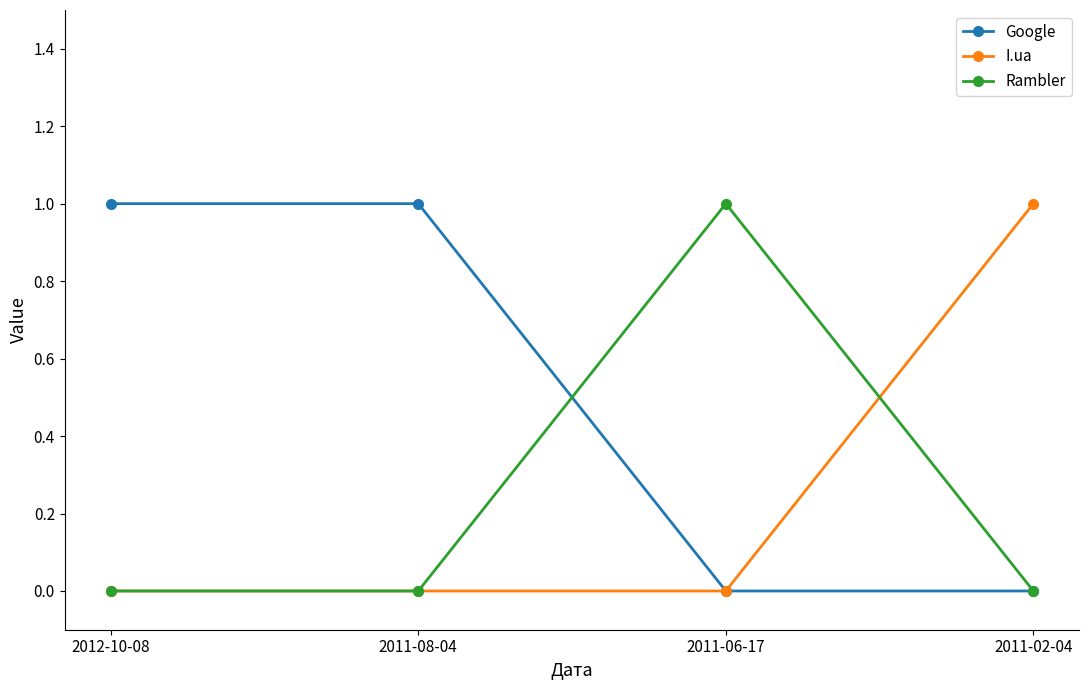

Is this an area chart (filled region under the line)?

No